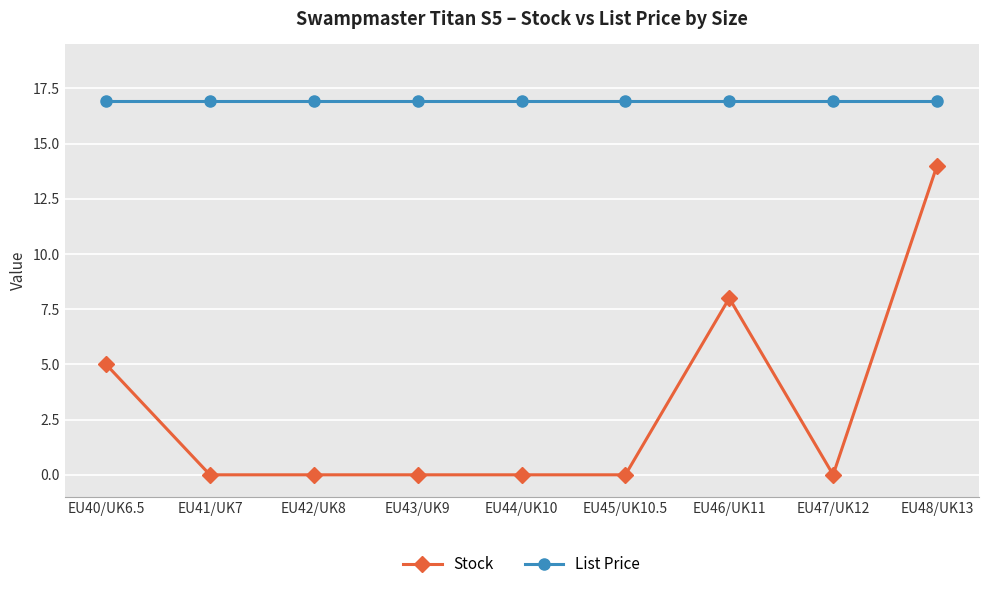

What is the label of the 1st point from the right?

EU48/UK13